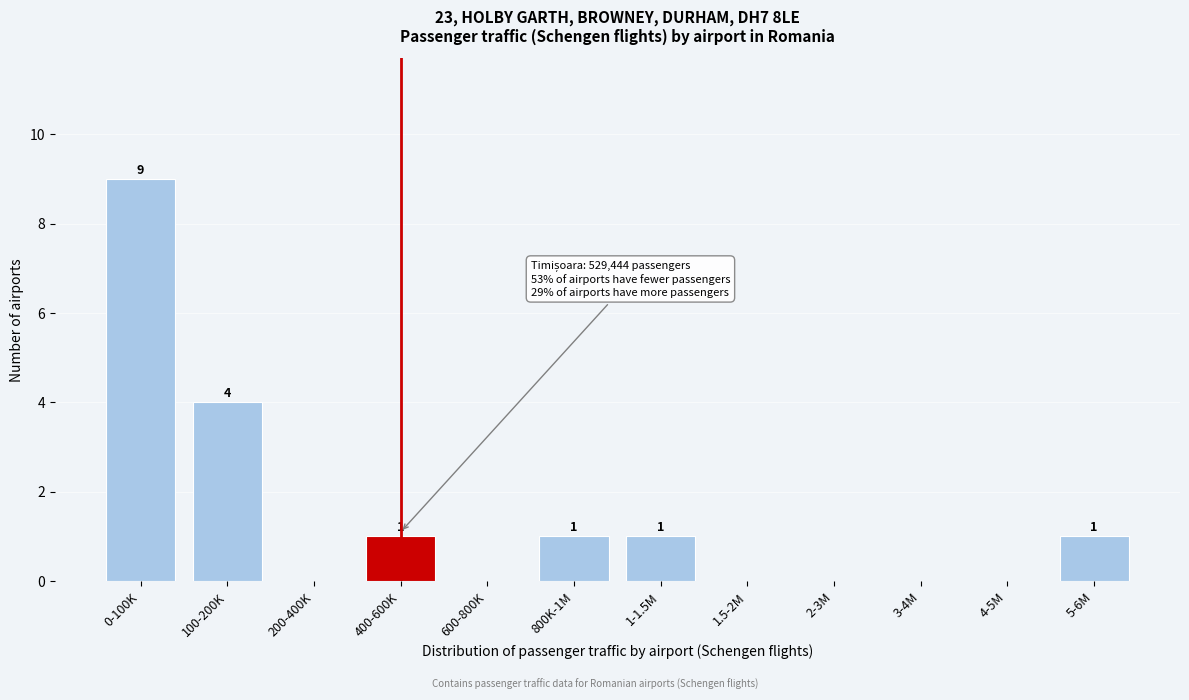

Reading right to left, list all the values displayed in this chart.

5-6M=1	4-5M=0	3-4M=0	2-3M=0	1.5-2M=0	1-1.5M=1	800K-1M=1	600-800K=0	400-600K=1	200-400K=0	100-200K=4	0-100K=9